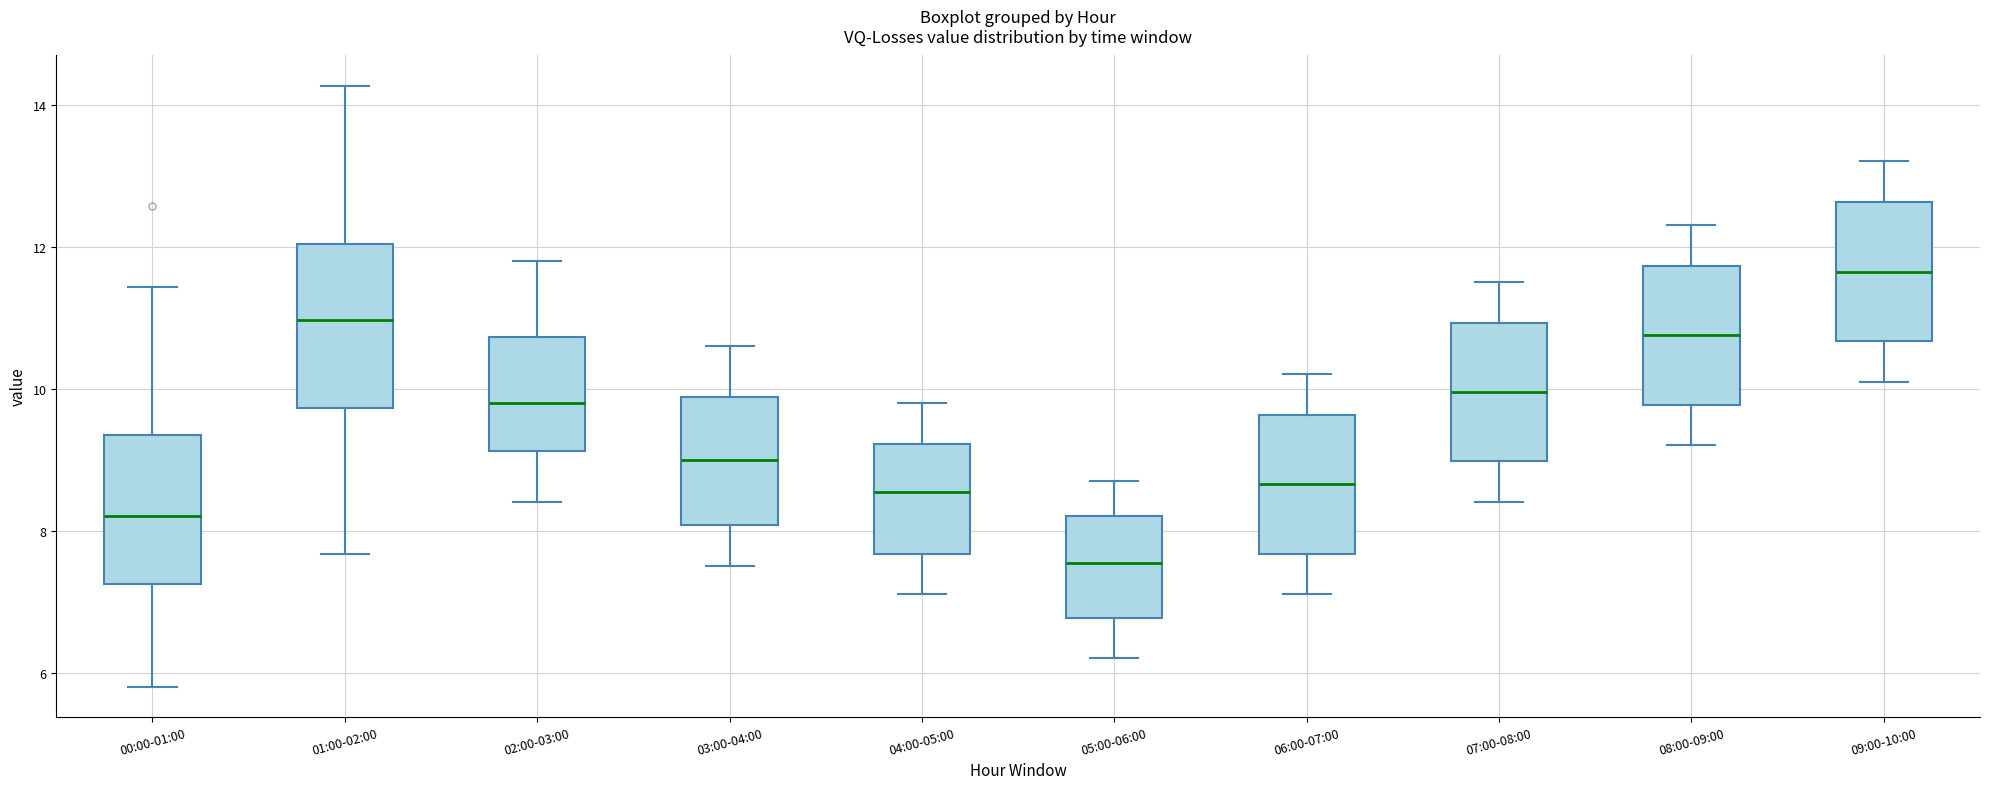

Where is the upper edge of the box for 07:00-08:00 on the y-axis? The values are not printed on the chart, so give them approximately, as read against the axis.

11.0